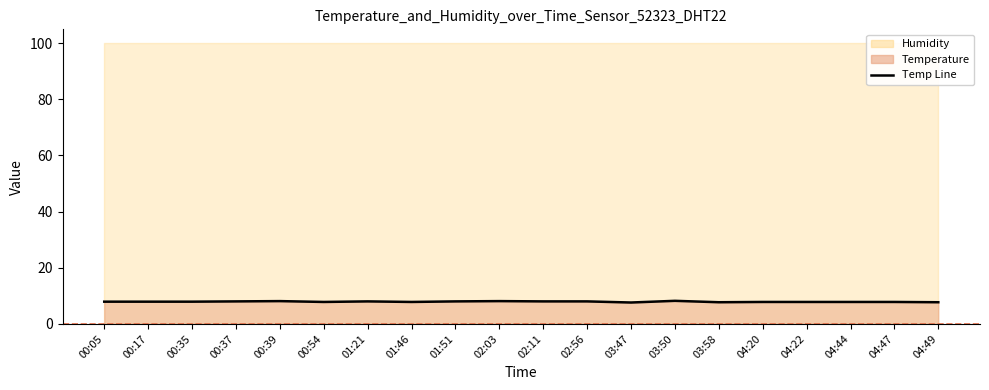

How many points are lower than both their immediate neighbors (excluding endpoints)?

4